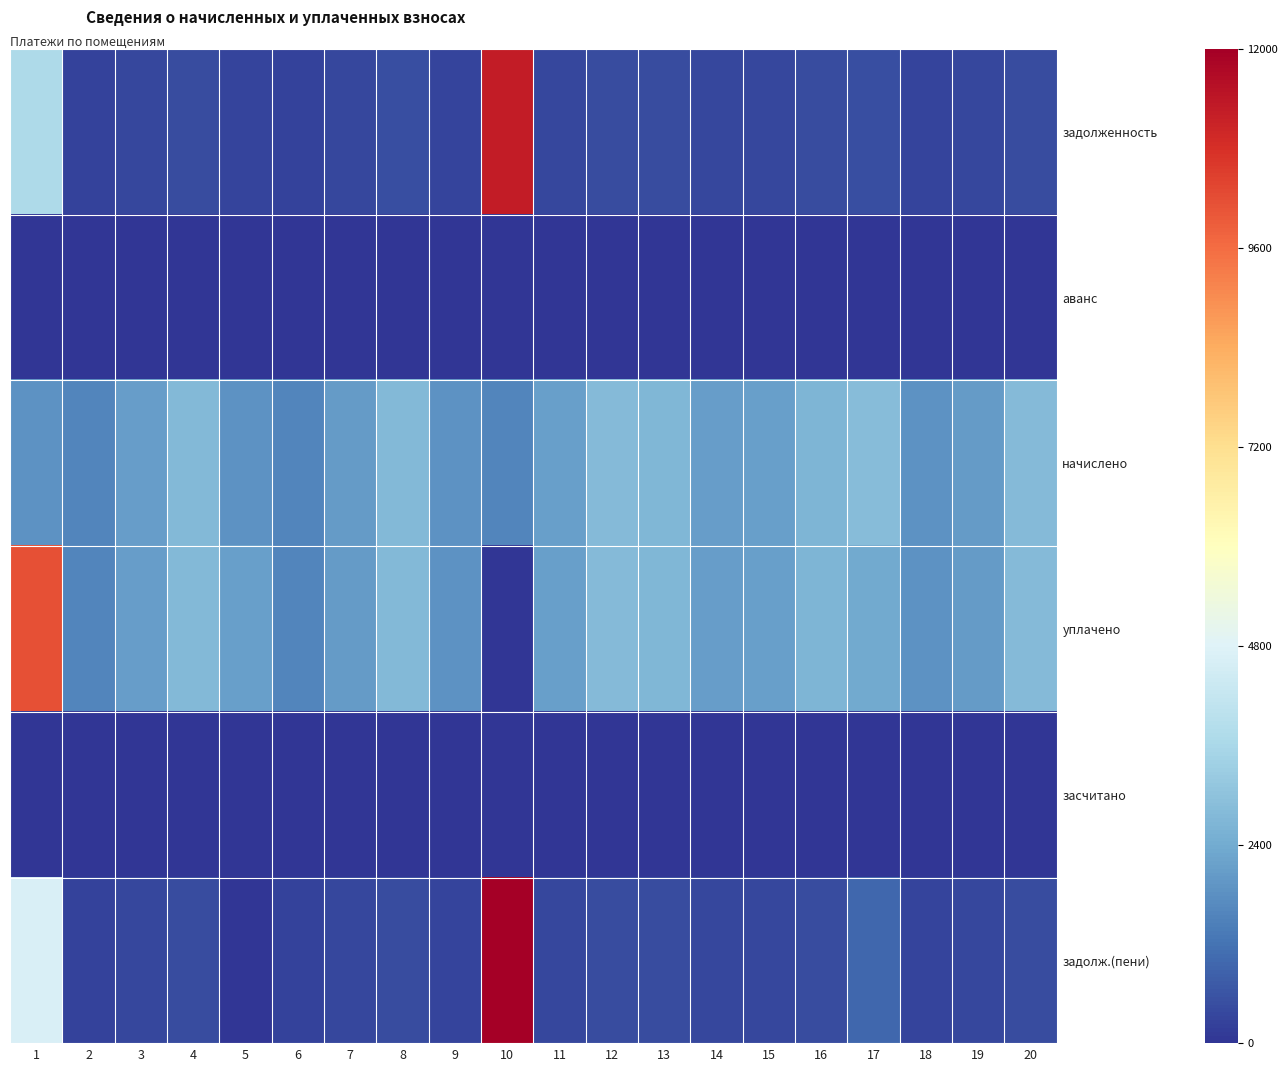

How many distinct data groups are displayed?

6